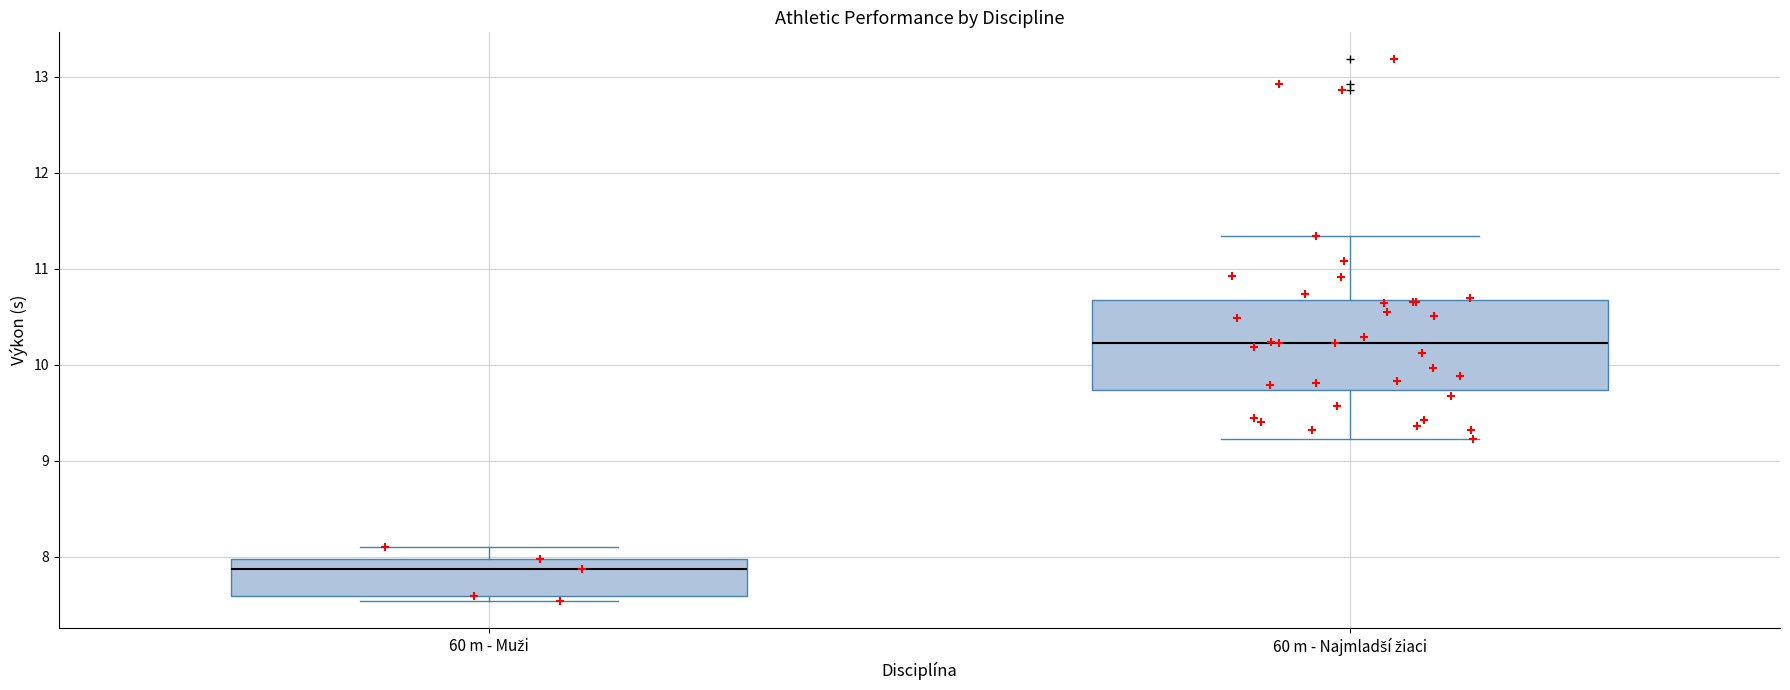

Reading left to right, read every box against the y-axis: the position of its median line, the range the box covers, and the ends of its whiskers. The values are not printed on the chart, so give them approximately, as read against the axis.

60 m - Muži: median 7.9, box 7.6 to 8.0, whiskers 7.5 to 8.1
60 m - Najmladší žiaci: median 10.2, box 9.7 to 10.7, whiskers 9.2 to 11.3